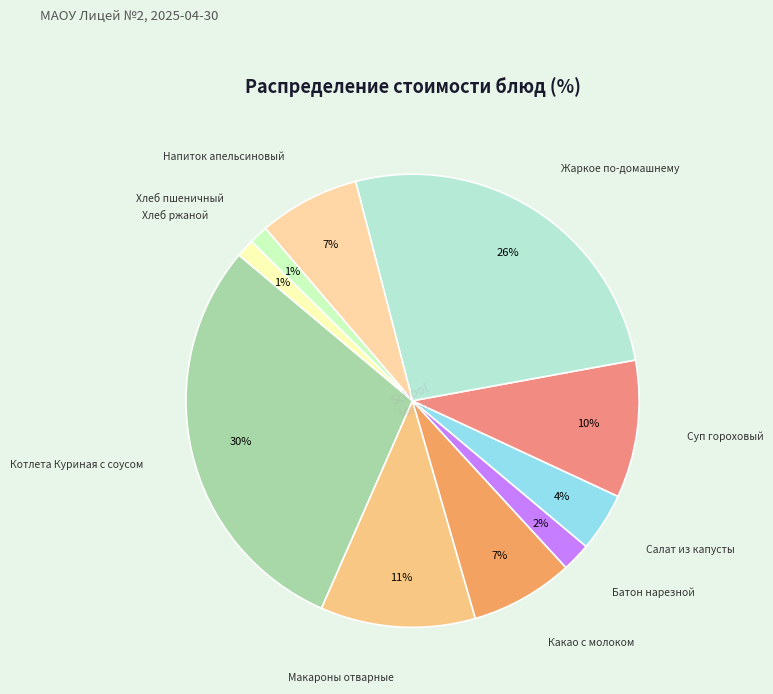

How many segments does this pie chart have?

10